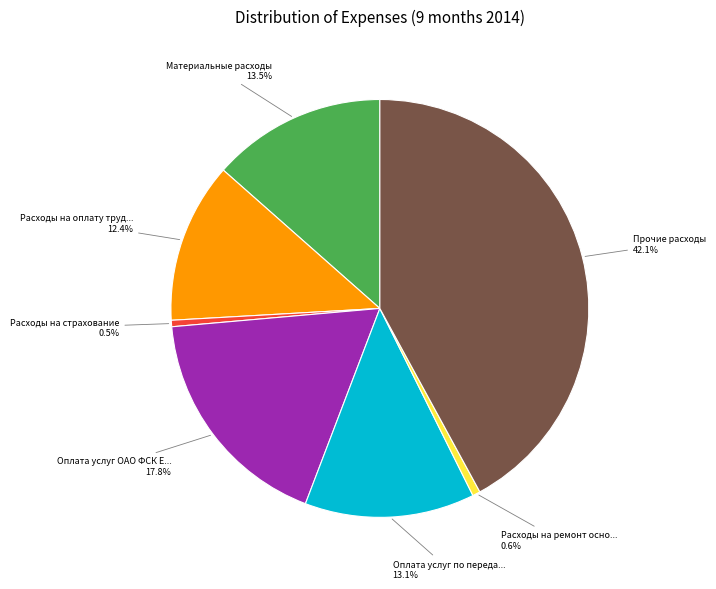

How many segments does this pie chart have?

7